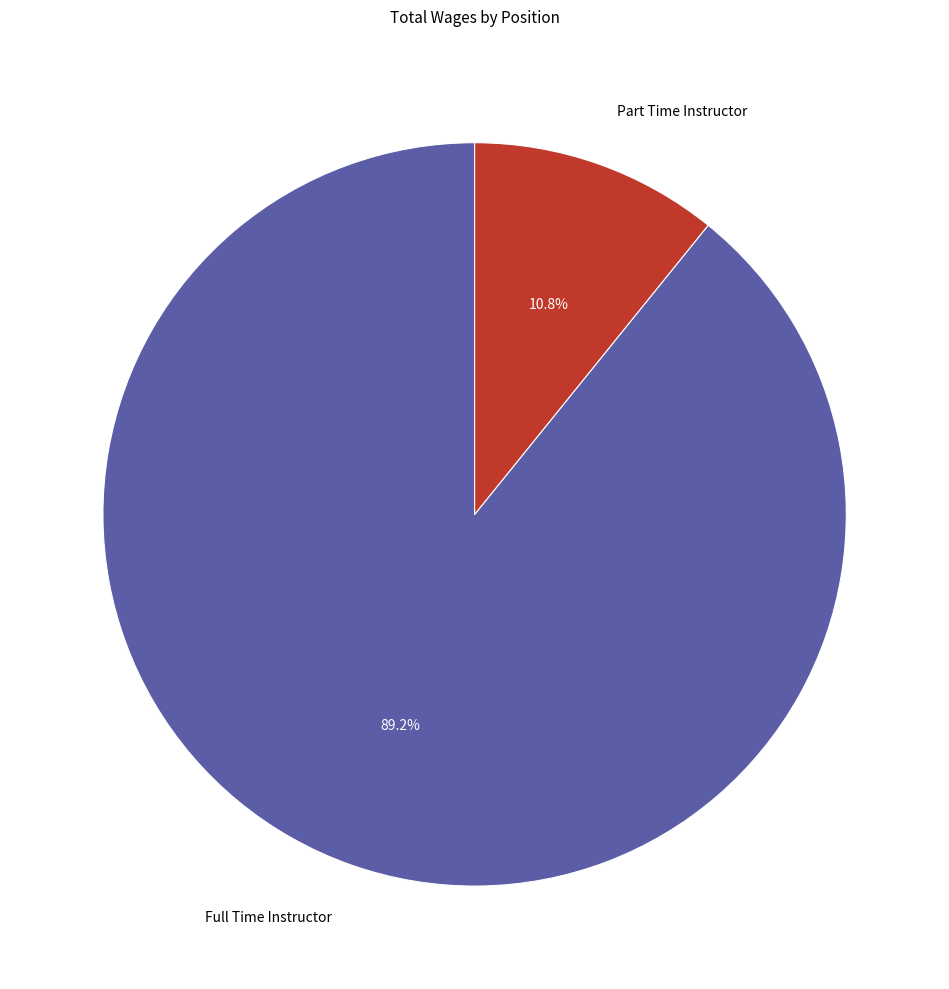

How many segments does this pie chart have?

2